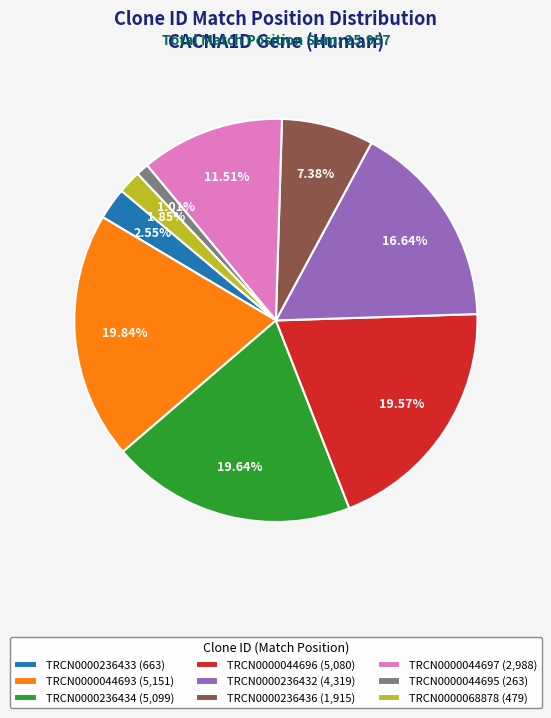

To the nearest percent, what portion does TRCN0000068878 represent?

2%